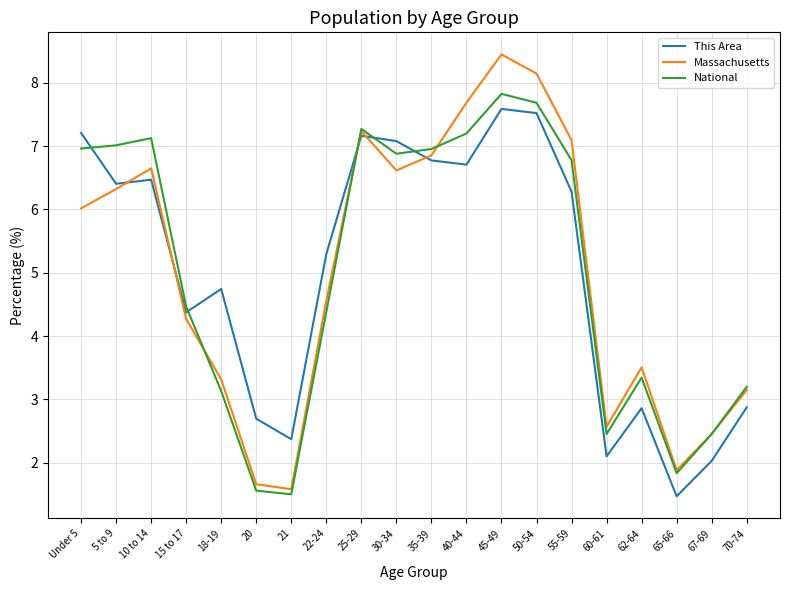

What is the total value across all series at 45-49?

23.9